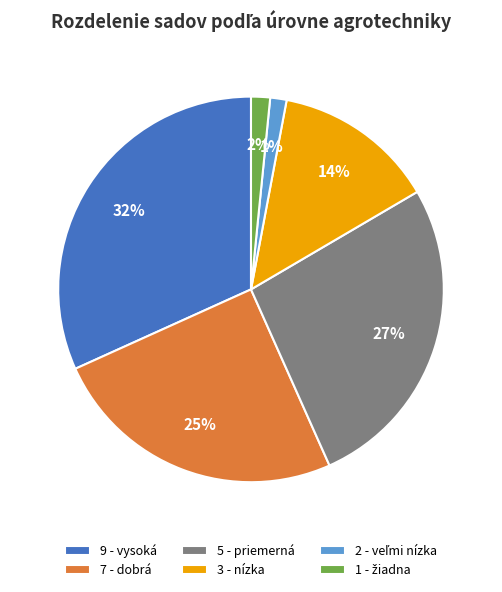

Does any single category account for the majority?

No